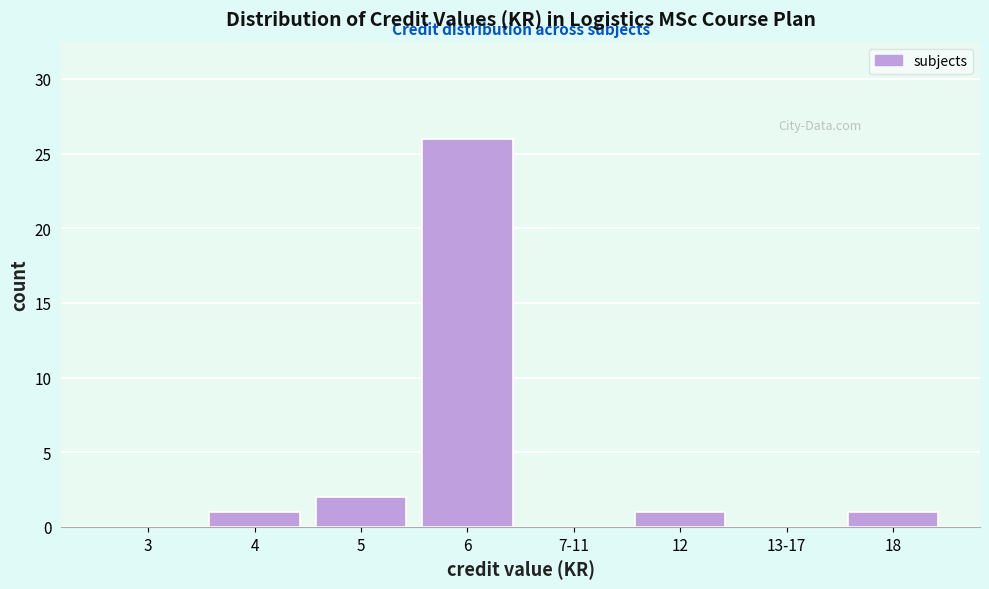

Reading left to right, extract all data points from this chart.

3=0	4=1	5=2	6=26	7-11=0	12=1	13-17=0	18=1